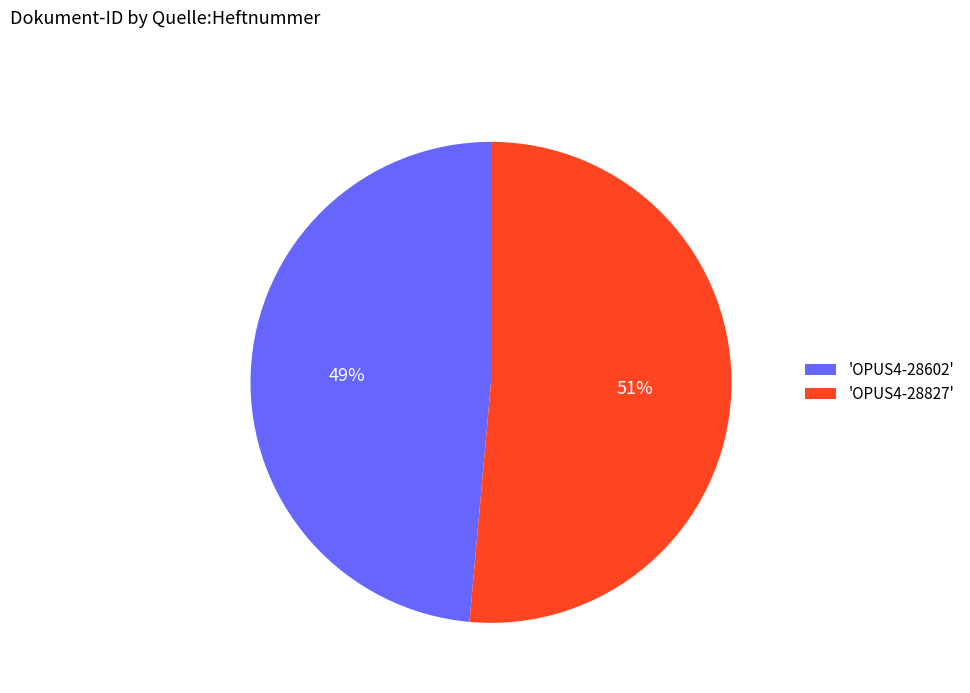

Which slice is the largest?

'OPUS4-28827'